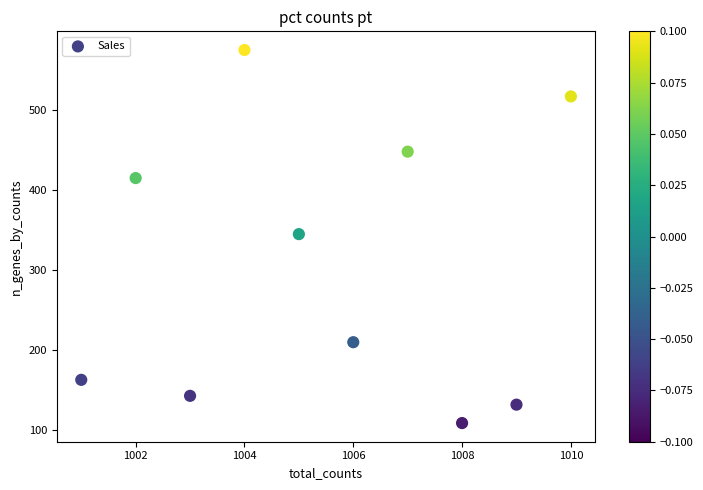

What is the average Y value?

306